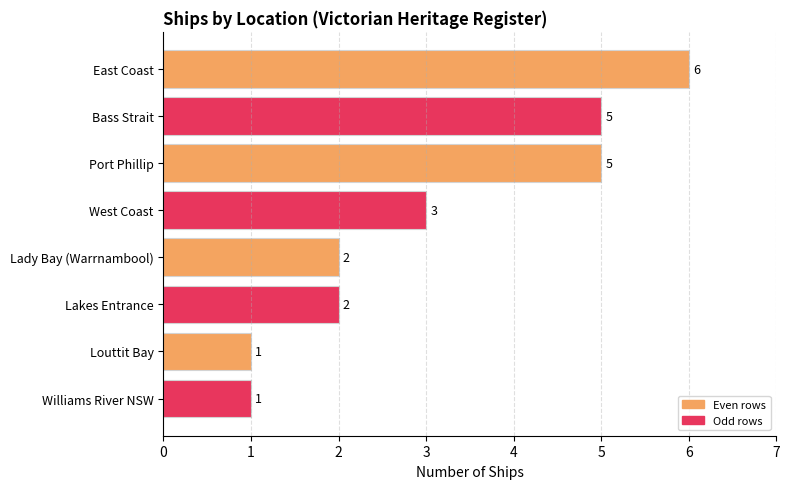

What is the change in value from Bass Strait to Louttit Bay?

-4